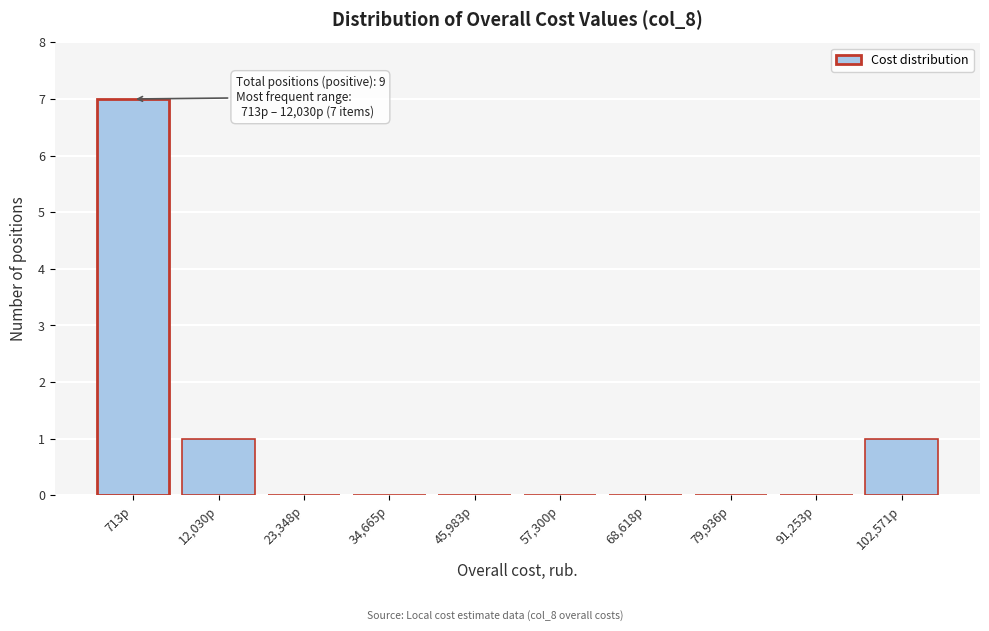

Reading right to left, extract all data points from this chart.

102,571р=1	91,253р=0	79,936р=0	68,618р=0	57,300р=0	45,983р=0	34,665р=0	23,348р=0	12,030р=1	713р=7